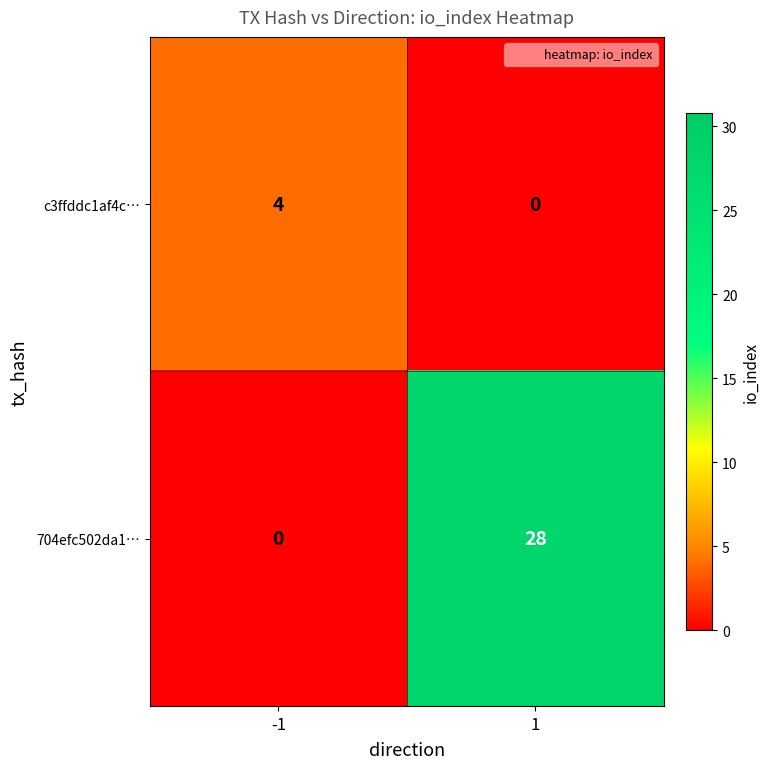

How many values in the c3ffddc1af4c… series are below 4?

1